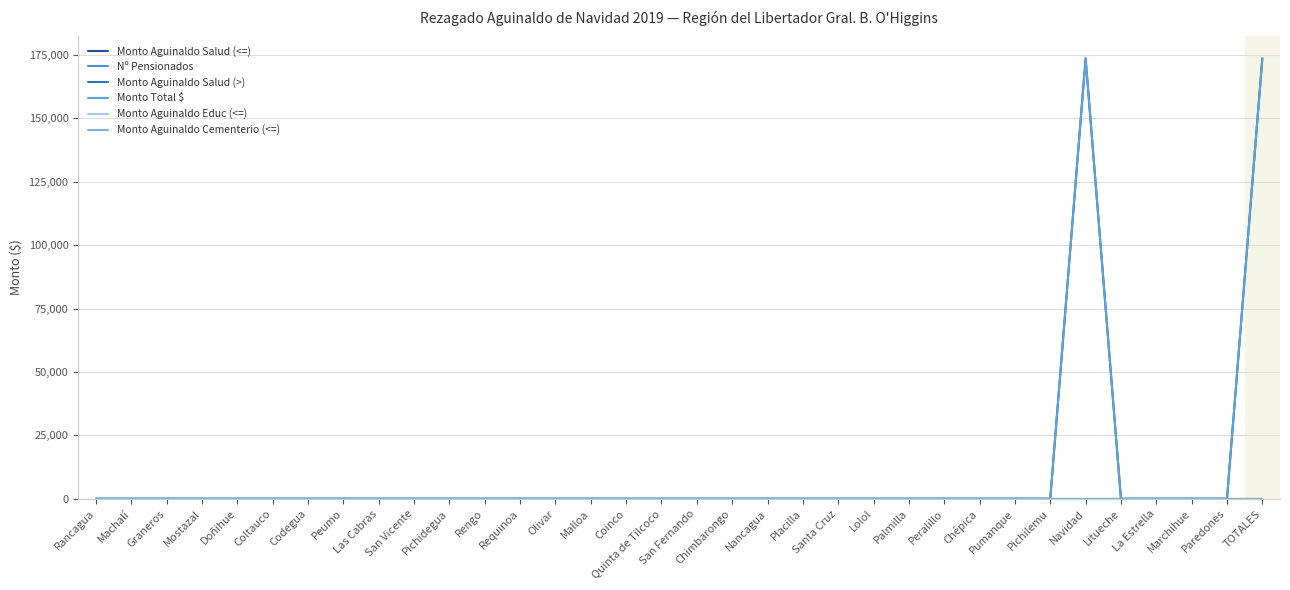

True or false: Monto Aguinaldo Salud (>) and Monto Total $ intersect in this chart.

False